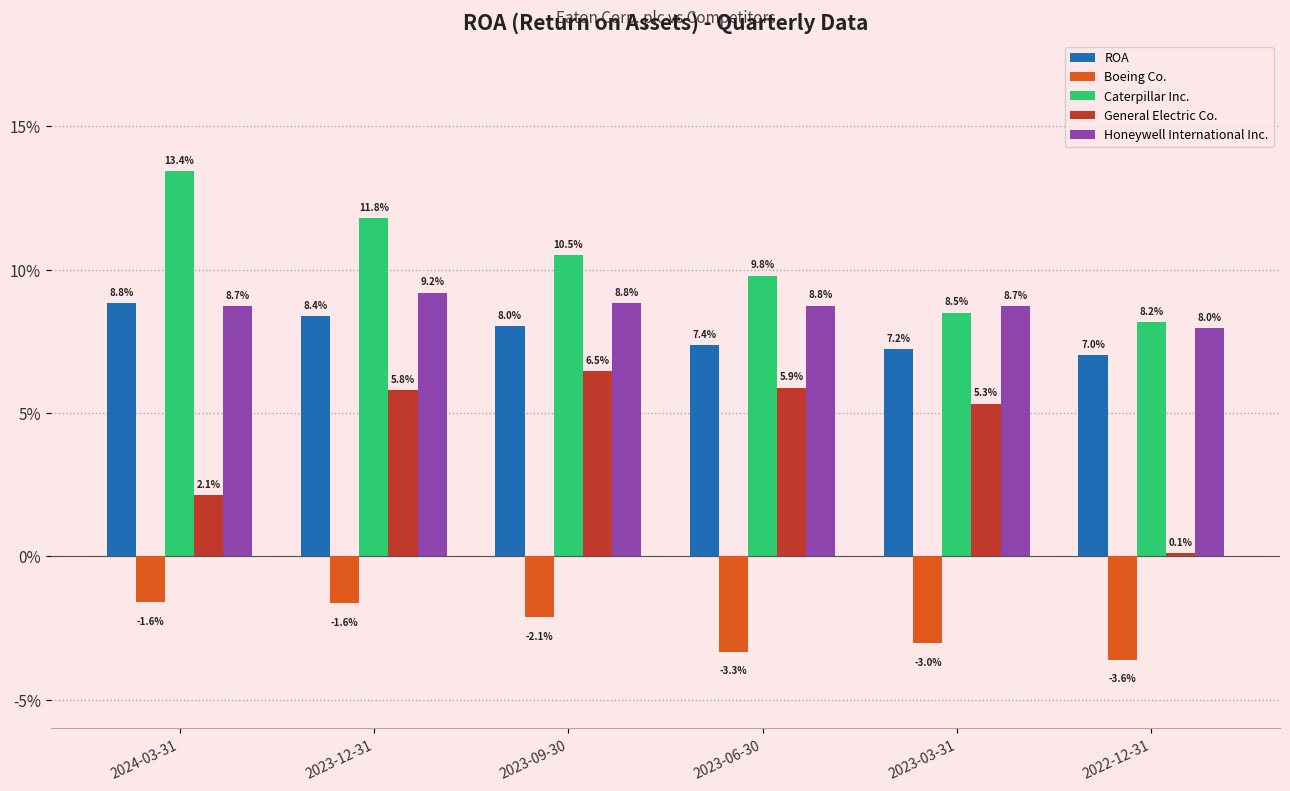

At how many categories does at least one series exceed 0?

6